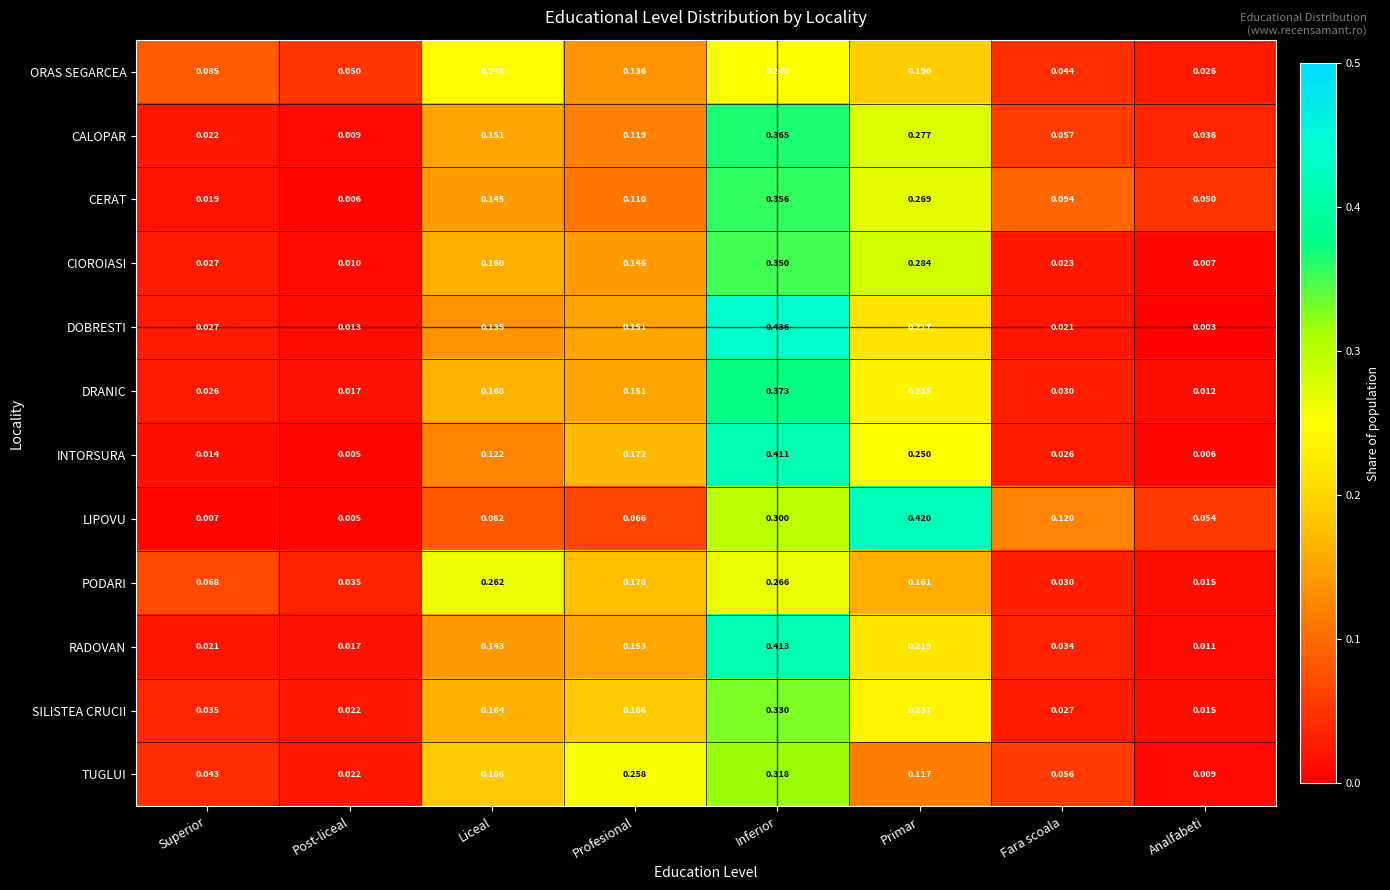

Rank the series at Liceal from lowest to highest value.

LIPOVU, INTORSURA, DOBRESTI, RADOVAN, CERAT, CALOPAR, CIOROIASI, SILISTEA CRUCII, DRANIC, TUGLUI, ORAS SEGARCEA, PODARI